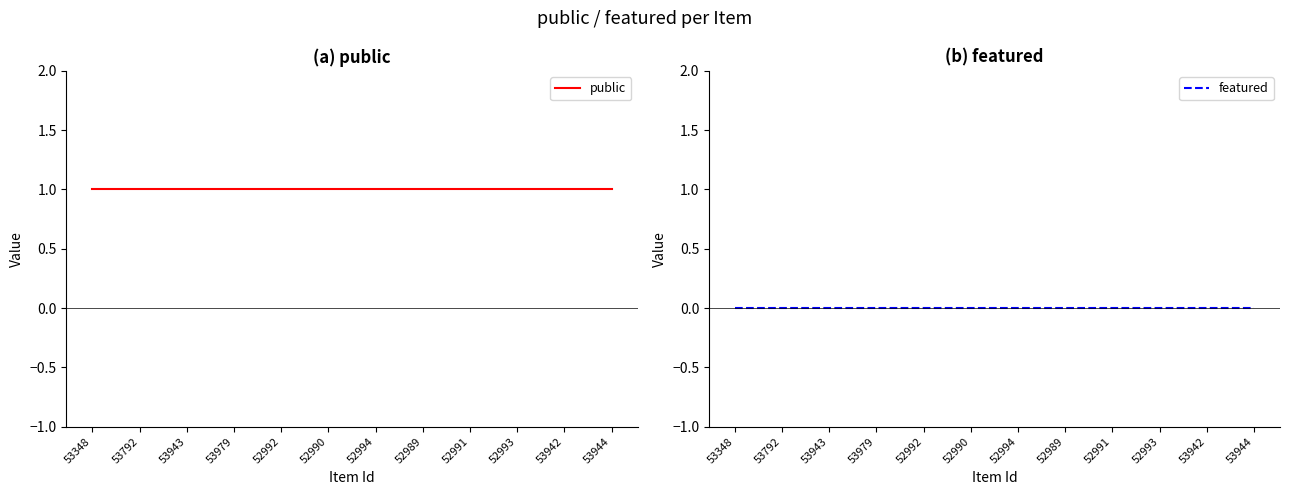

List the series in order of their overall mean, highest first.

public, featured